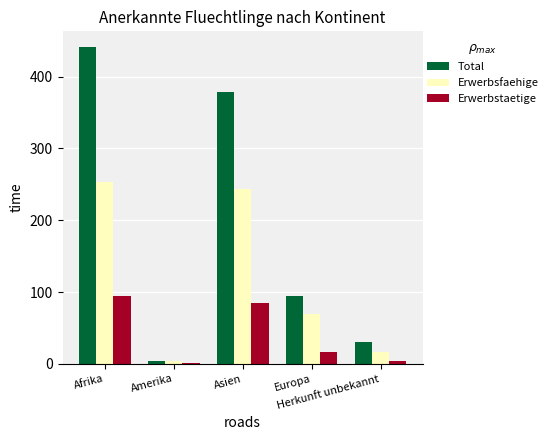

Where does the Erwerbsfaehige series first go above 69?

Afrika